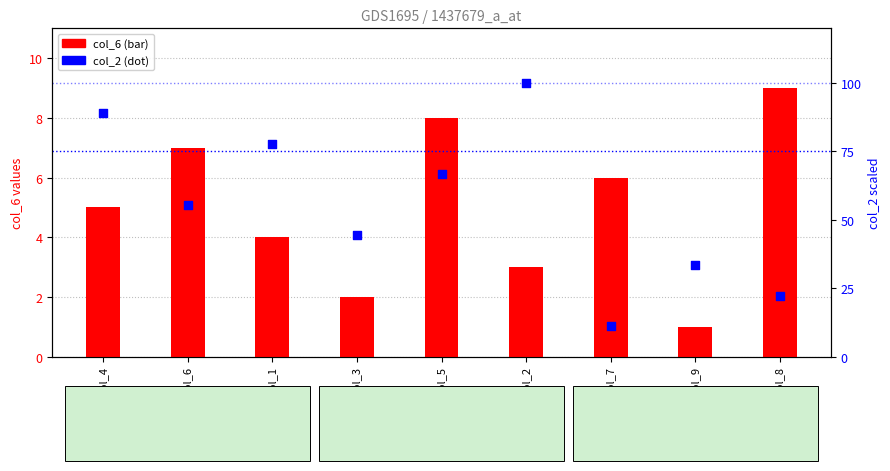

Which series has the widest spread of Y values?

col_2